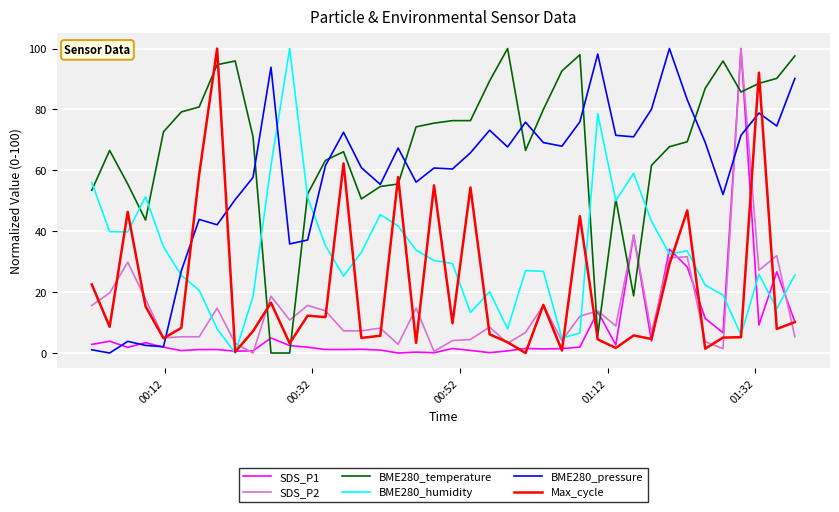

What is the average value of the Max_cycle series?

21.4